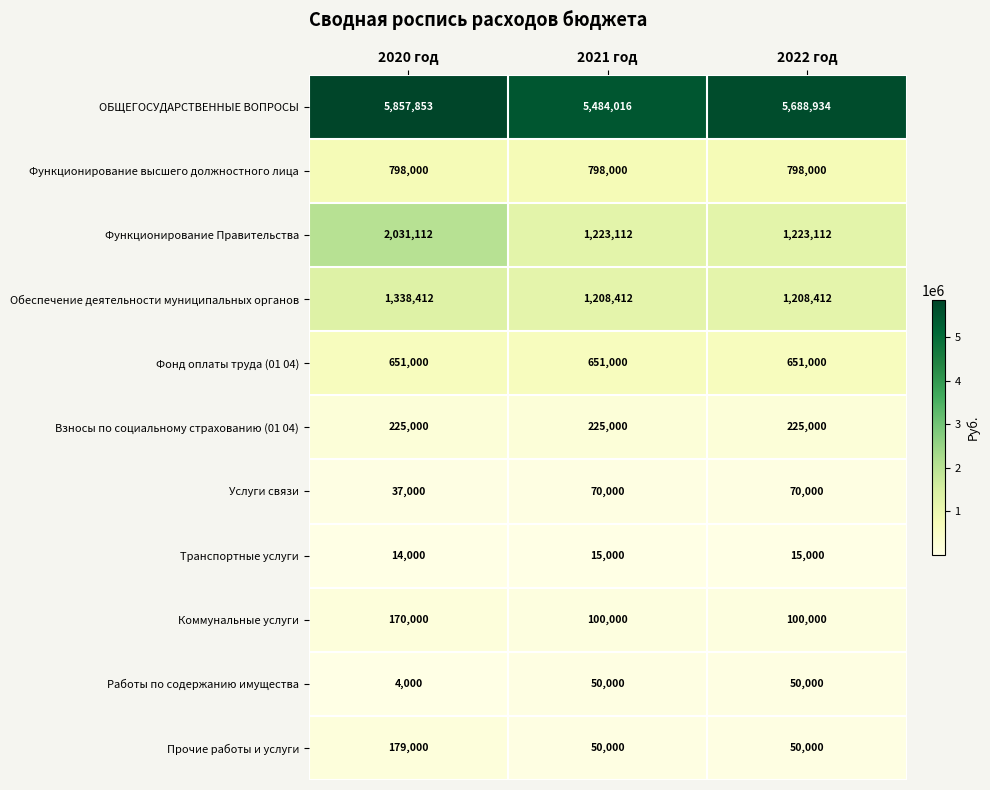

At how many categories does at least one series exceed 8461?

3